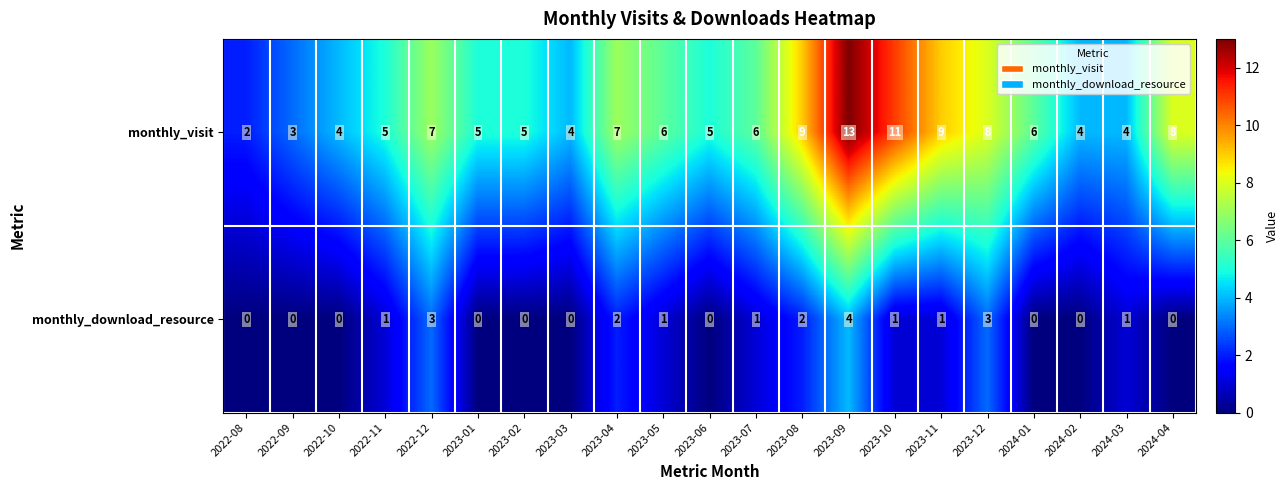

The value of monthly_visit at 2023-03 is 2. True or false?

False